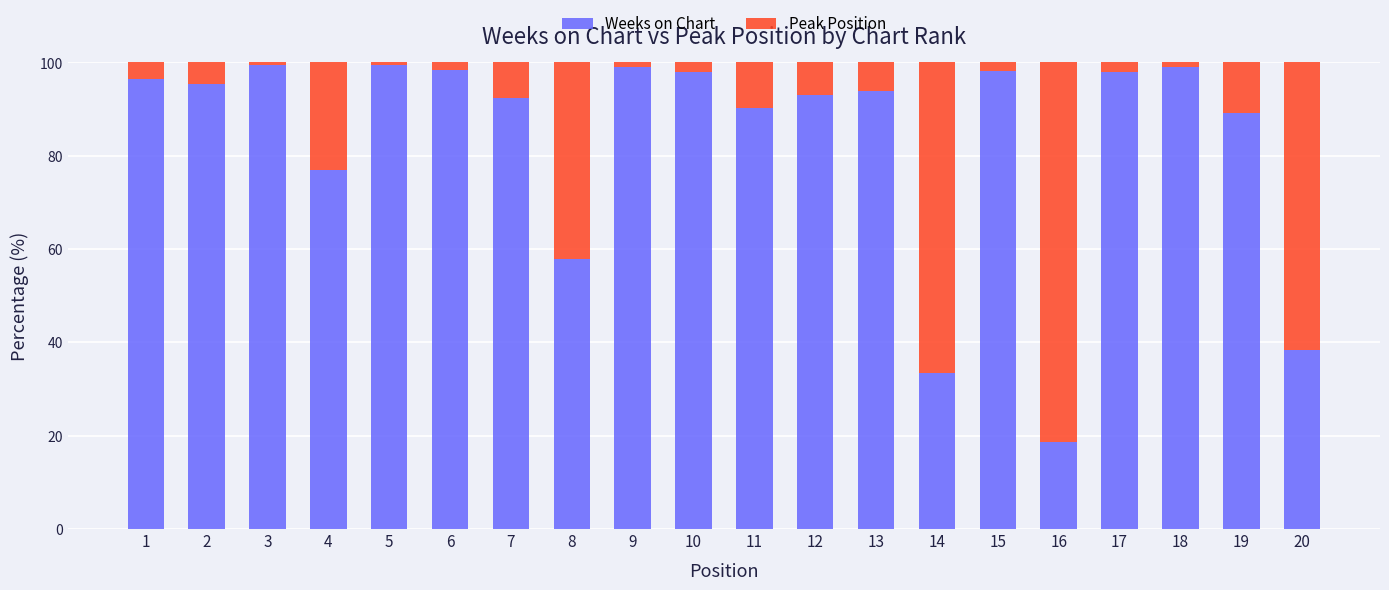

What is the maximum value for Weeks on Chart?

99.5